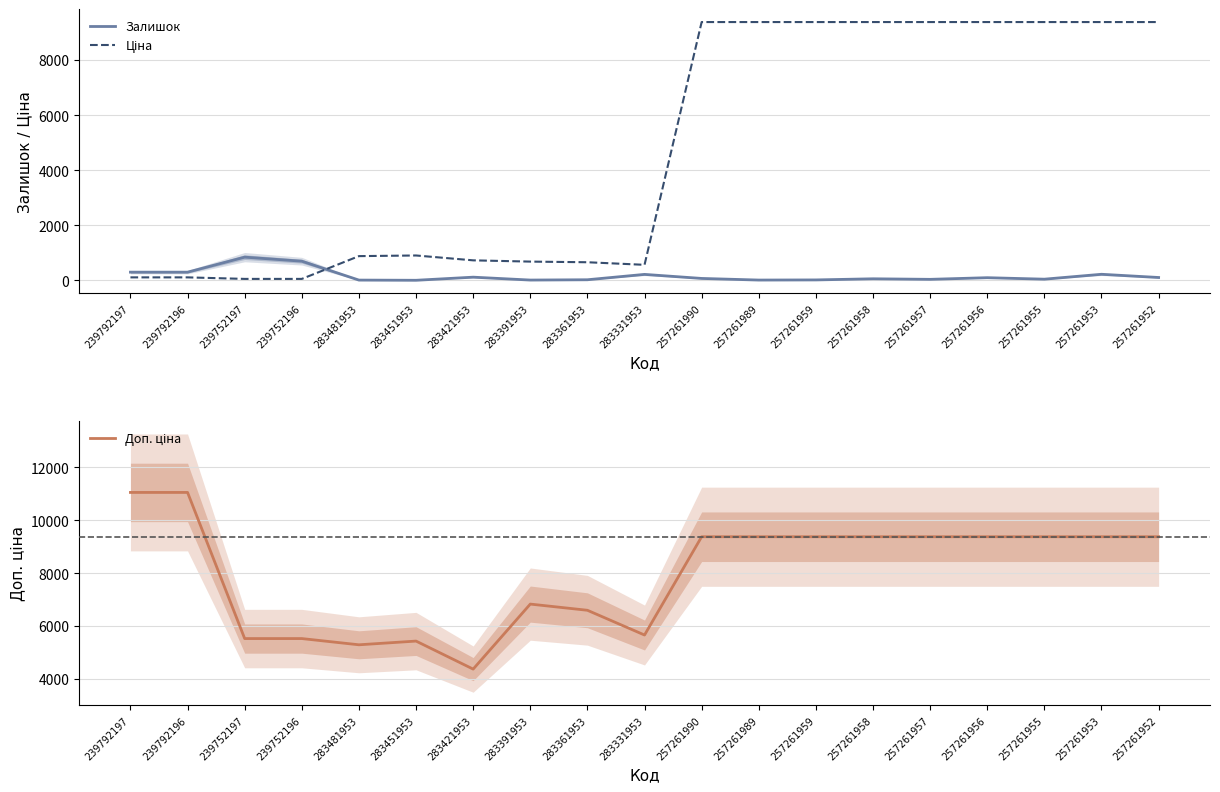

Reading left to right, what are all the values shown in this chart?

Залишок: 300.0	300.0	845.0	698.0	12.0	5.0	118.0	13.0	24.0	219.0	72.0	13.0	18.0	59.0	39.0	99.0	45.0	223.0	106.0
Ціна: 110.5	110.5	55.3	55.3	882.1	905.5	728.8	683.2	659.8	566.2	9379.3	9379.3	9379.3	9379.3	9379.3	9379.3	9379.3	9379.3	9379.3
Доп. ціна: 11055.0	11055.0	5528.0	5528.0	5292.4	5432.8	4372.9	6831.9	6597.9	5662.1	9379.3	9379.3	9379.3	9379.3	9379.3	9379.3	9379.3	9379.3	9379.3